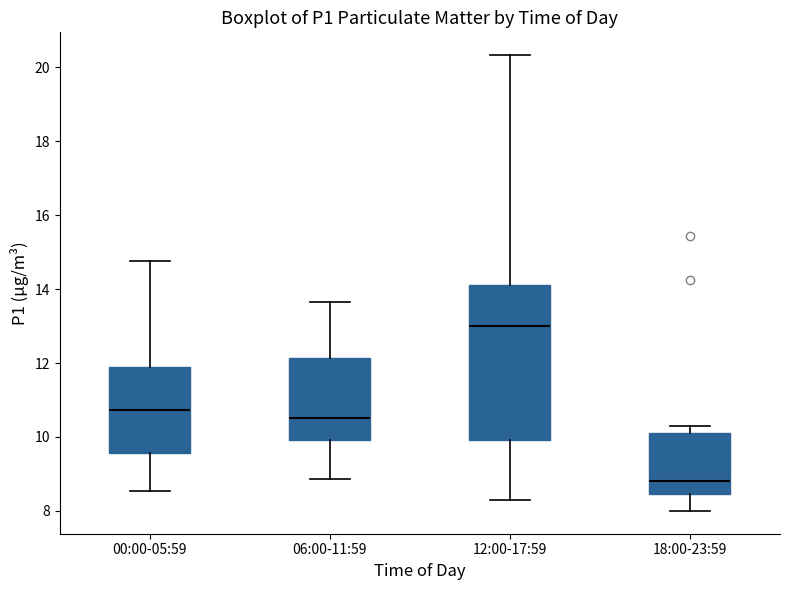

Which box's median line is the highest?

12:00-17:59